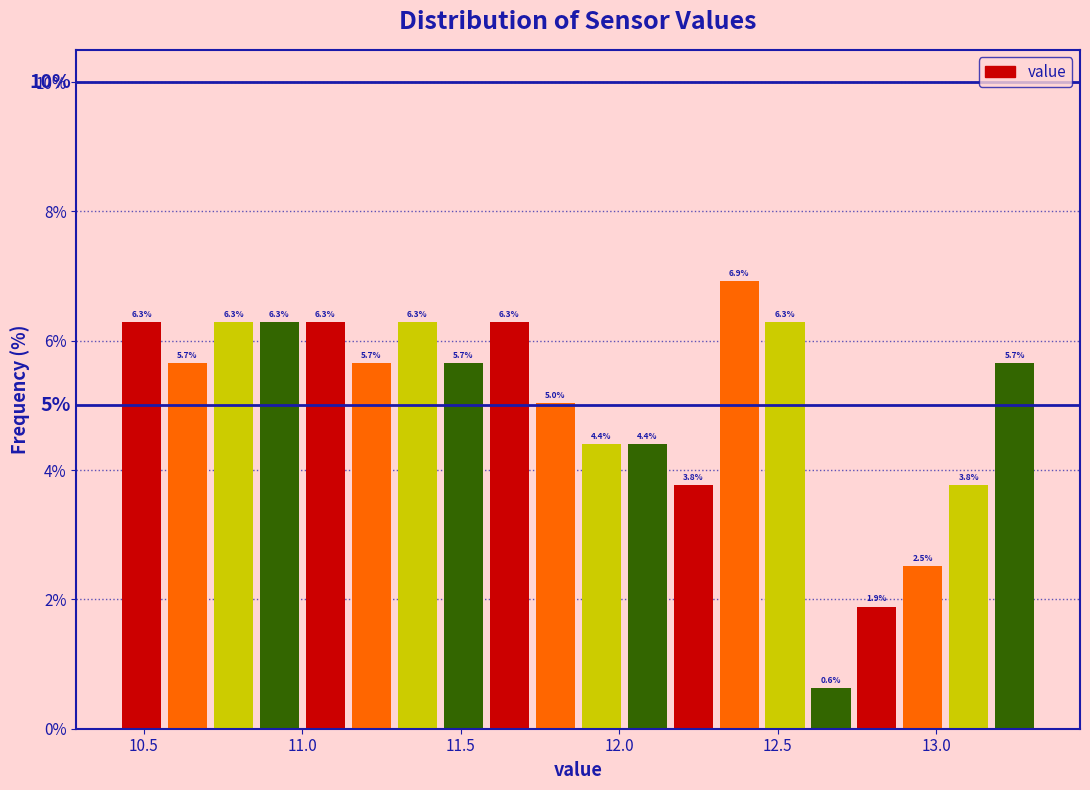

Around what value on the x-axis is the tallest bar? Give the approximate position of its centre, as read against the axis.

12.40